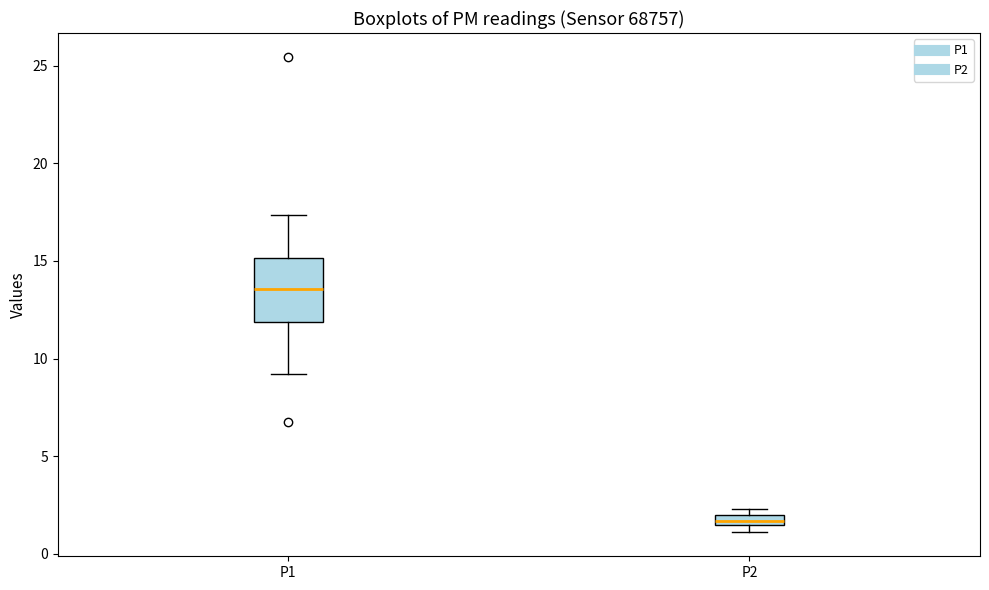

Where does the upper whisker of the box for P1 end on the y-axis? The values are not printed on the chart, so give them approximately, as read against the axis.

17.5